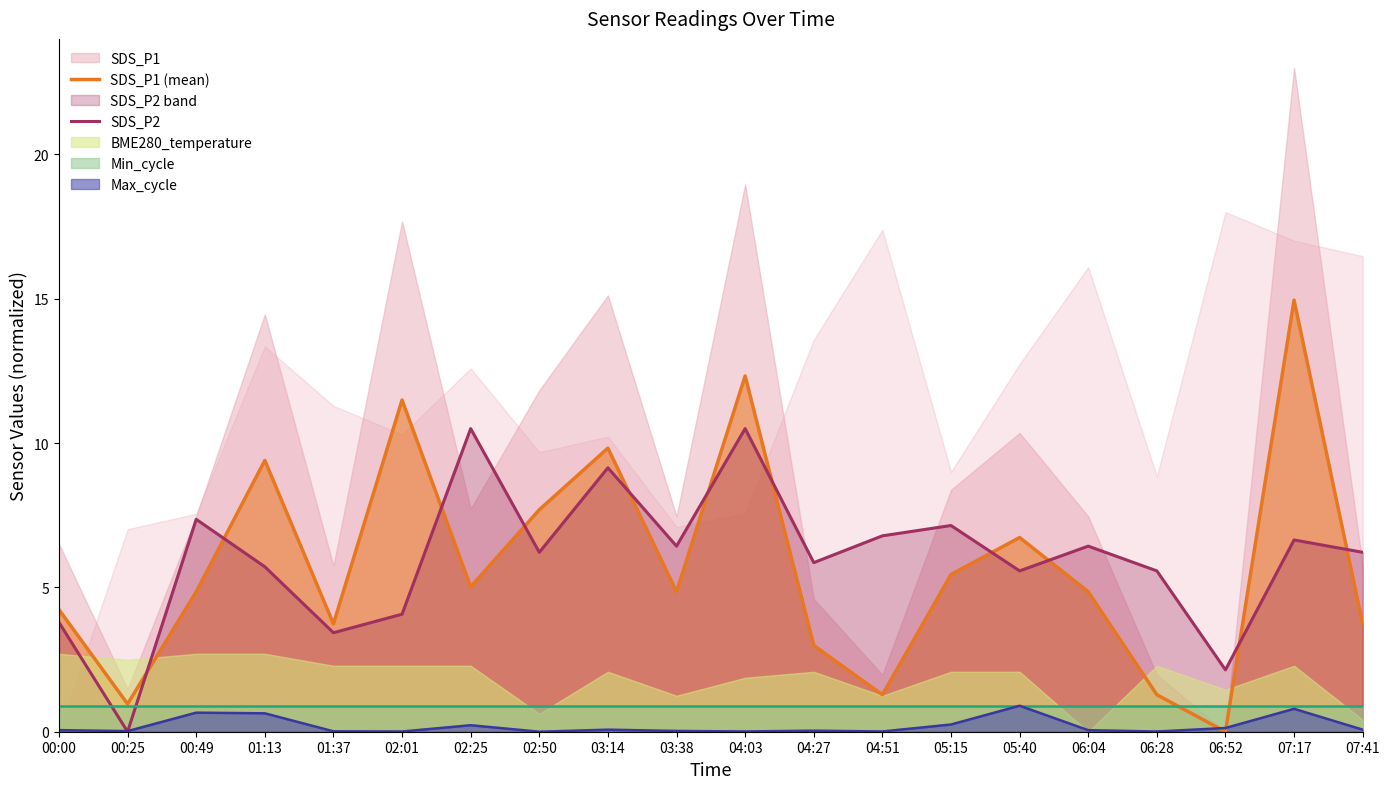

Reading left to right, transcribe all the data shown in this chart.

SDS_P1 (mean): 4.2	1.0	4.8	9.4	3.7	11.5	5.0	7.7	9.8	4.8	12.3	3.0	1.3	5.4	6.7	4.8	1.3	0.0	15.0	3.7
SDS_P2: 3.8	0.0	7.4	5.7	3.4	4.1	10.5	6.2	9.1	6.4	10.5	5.9	6.8	7.1	5.6	6.4	5.6	2.1	6.6	6.2